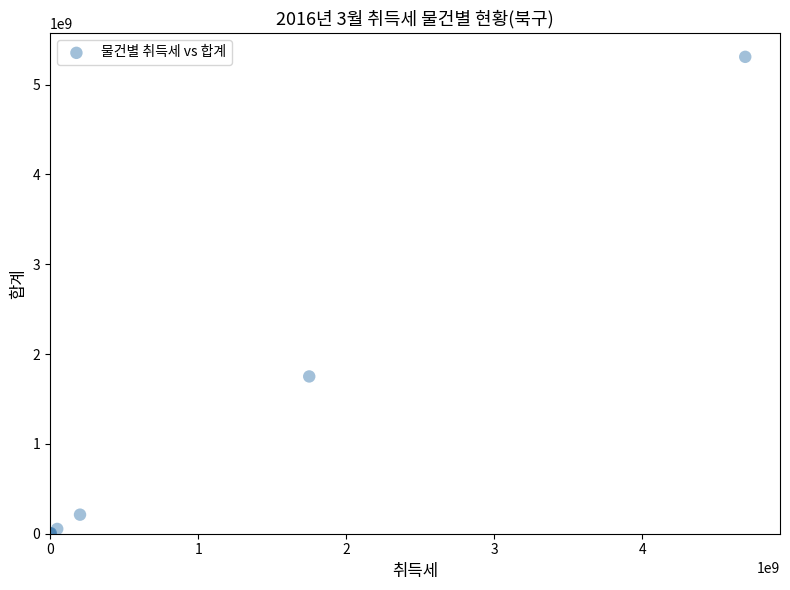

What Y value in the scatter plot is closest to 2655189745?

1751332440